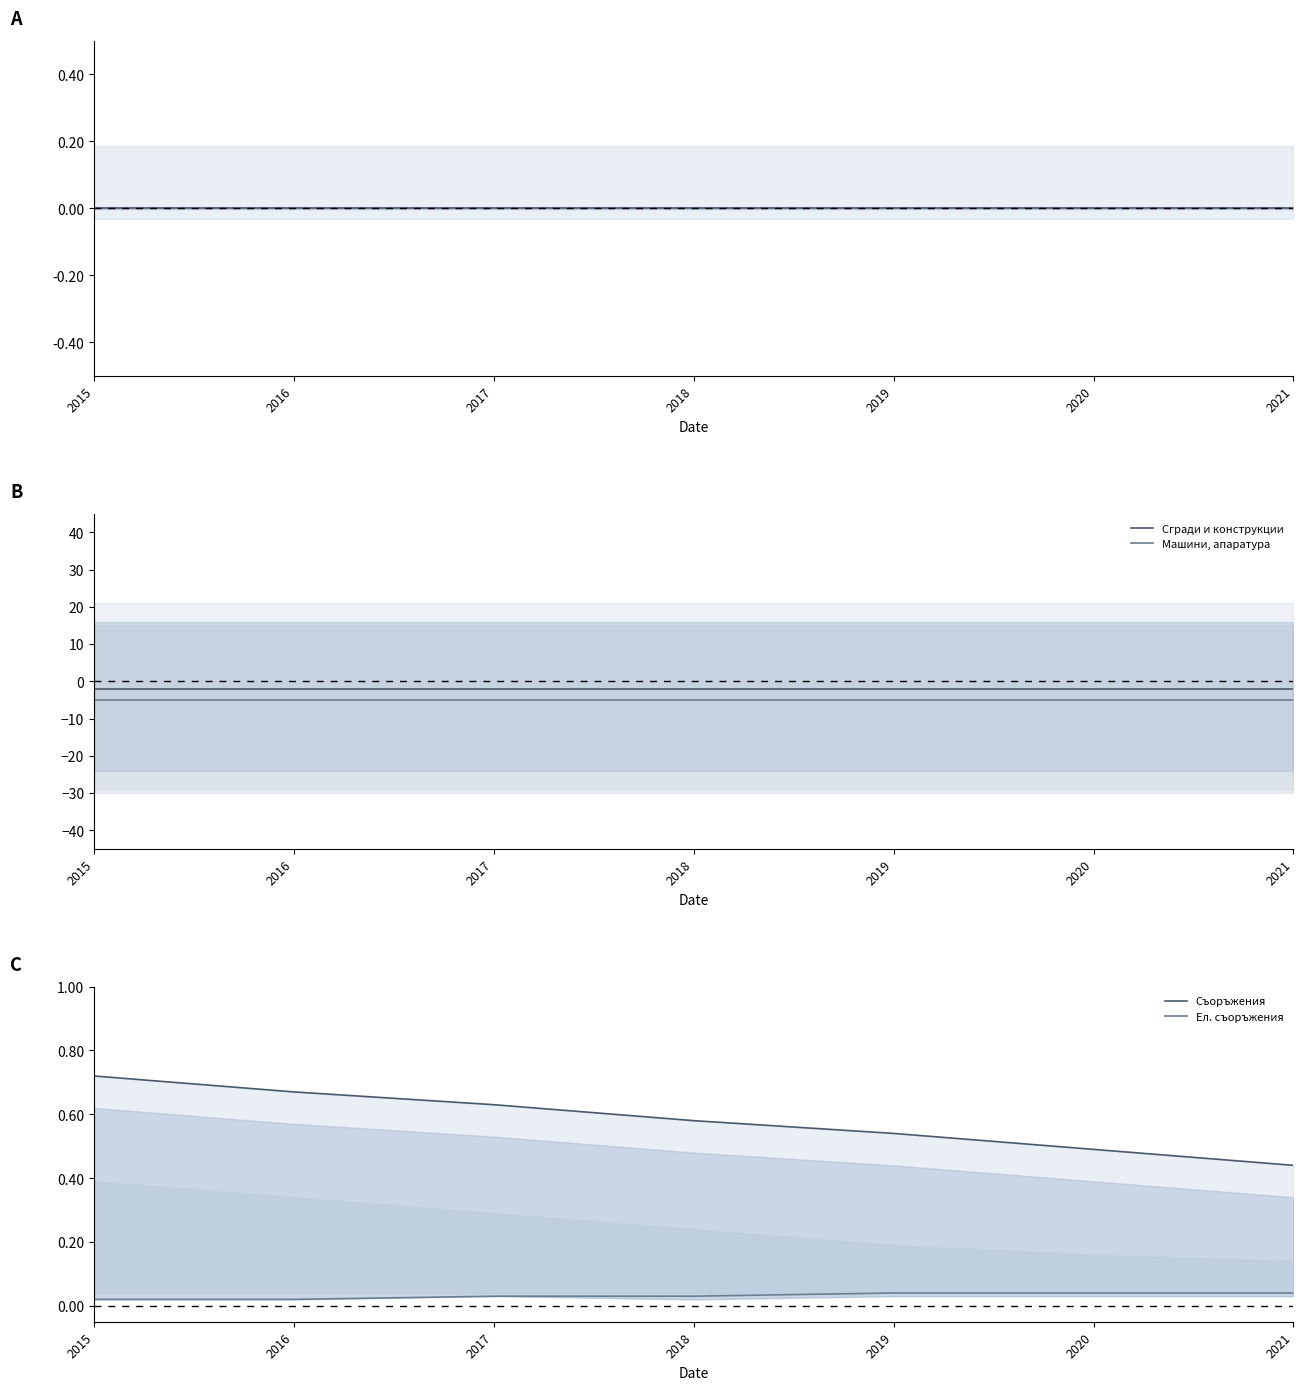

At which category does the chart reach its peak across all series?

2015